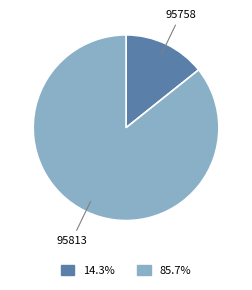

Is 95813 the majority of the pie?

Yes